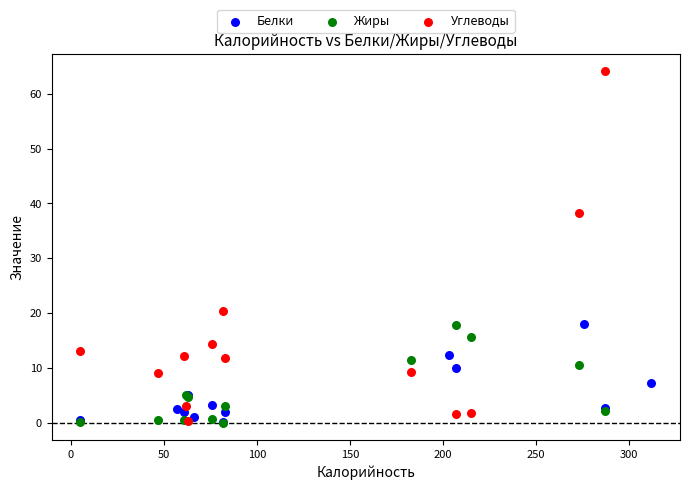

Which series reaches the maximum Y coordinate?

Углеводы